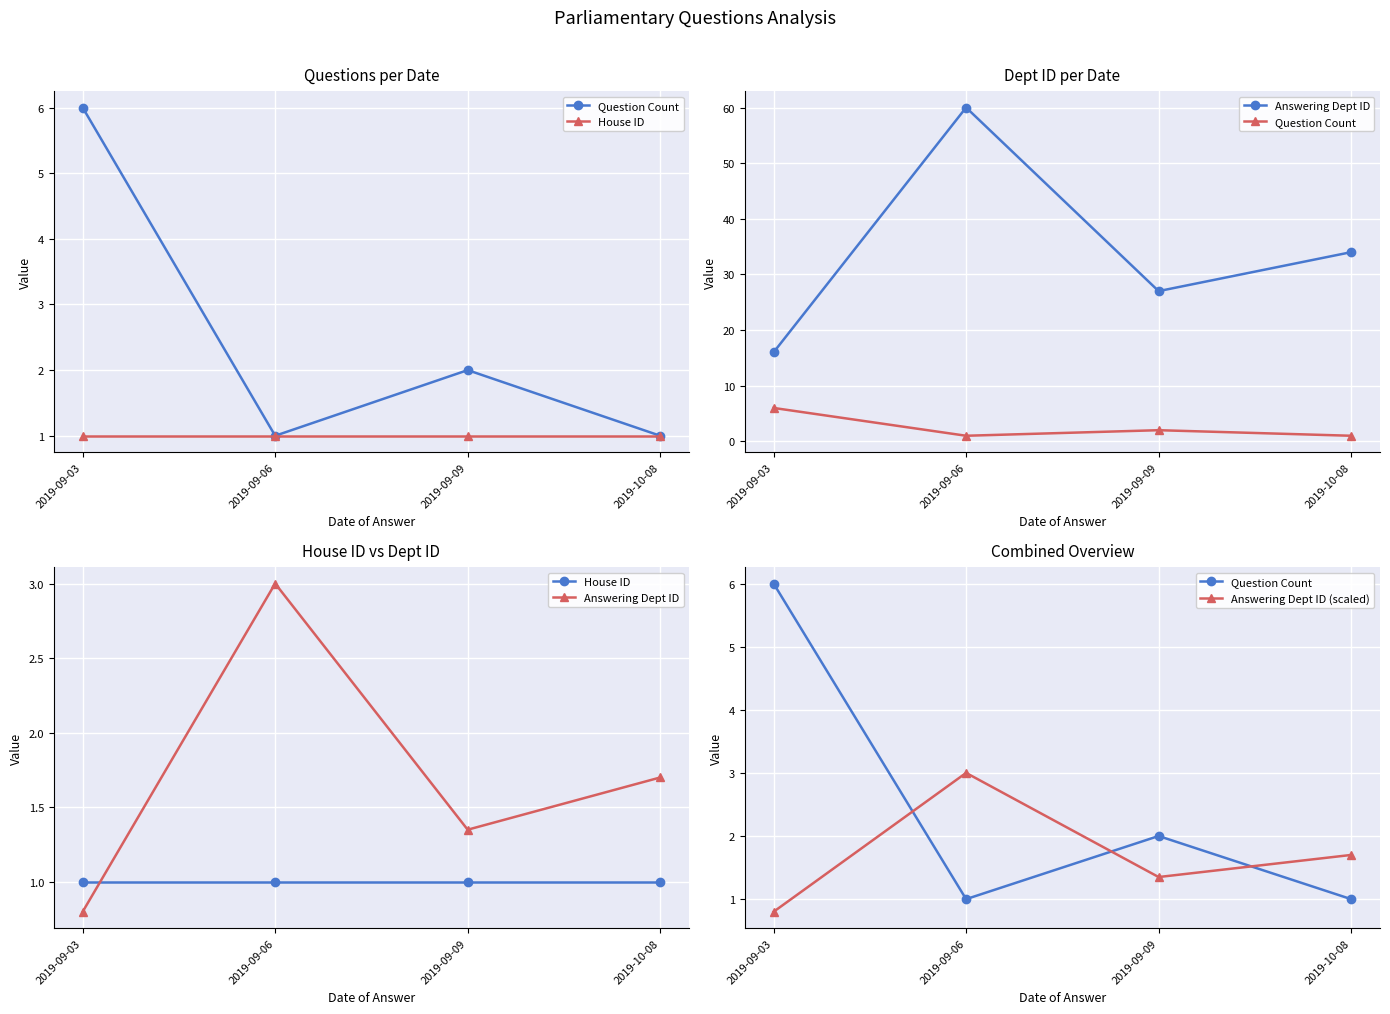

At which label does Answering Dept ID (scaled) first exceed 1?

2019-09-06